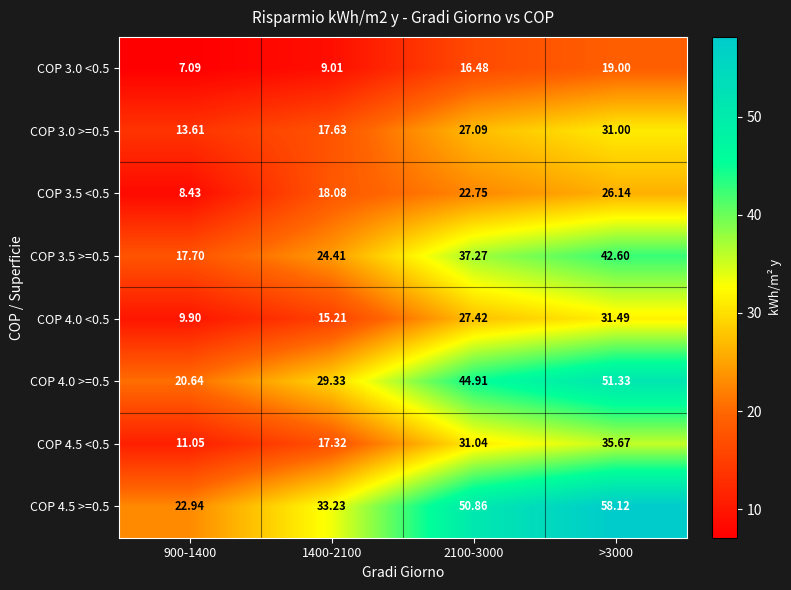

At how many categories does at least one series exceed 39?

2